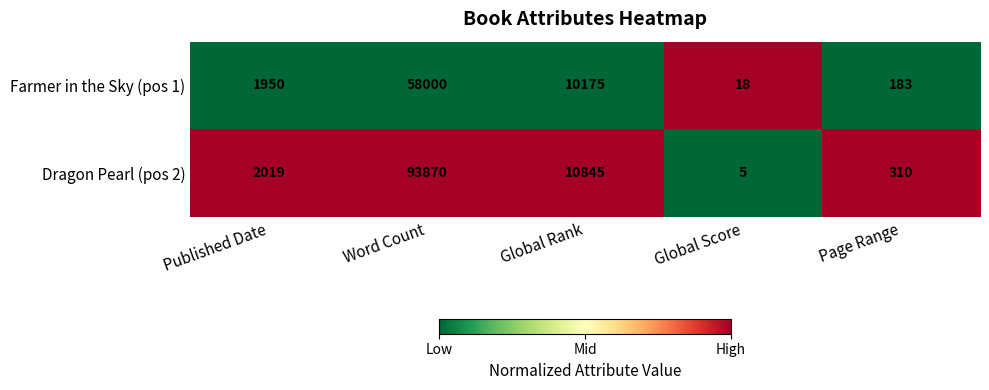

What is the maximum value shown in the chart?

93870